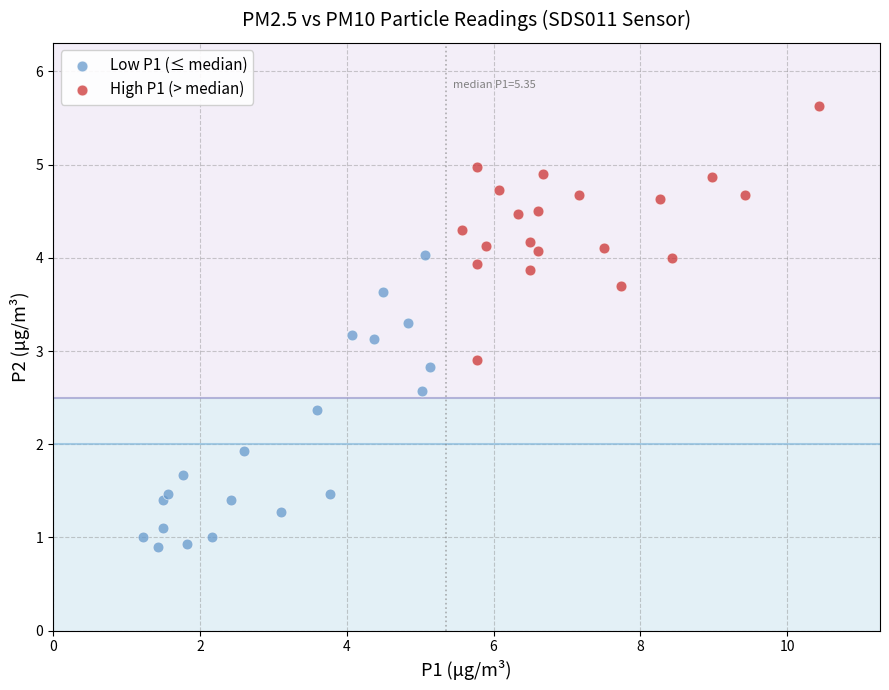

Which series has the largest Y range (max minus min)?

Low P1 (≤ median)